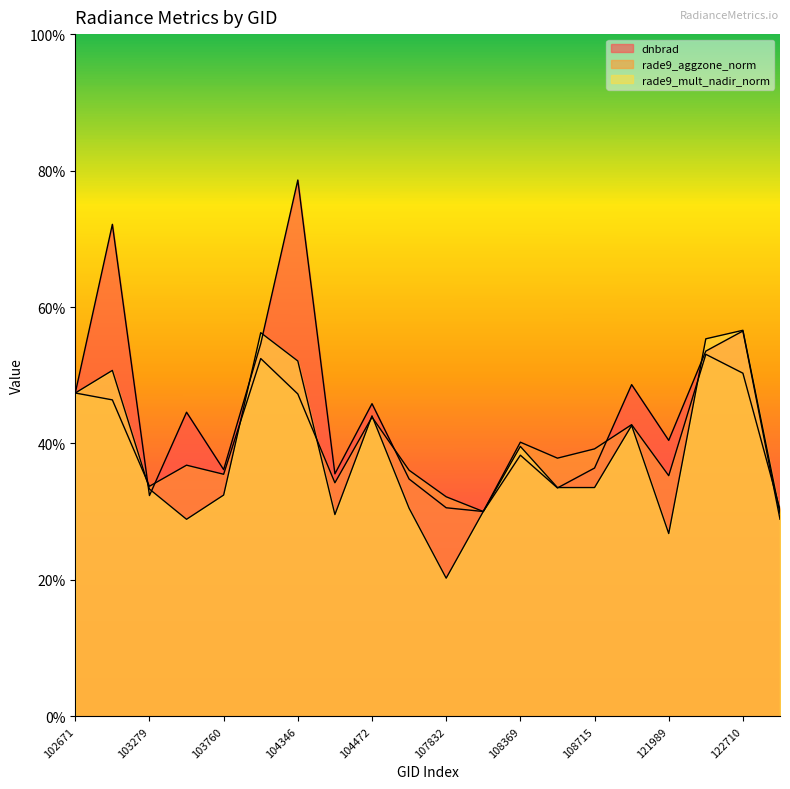

At 103524, list the series in order from smallest to largest.

rade9_mult_nadir_norm, rade9_aggzone_norm, dnbrad